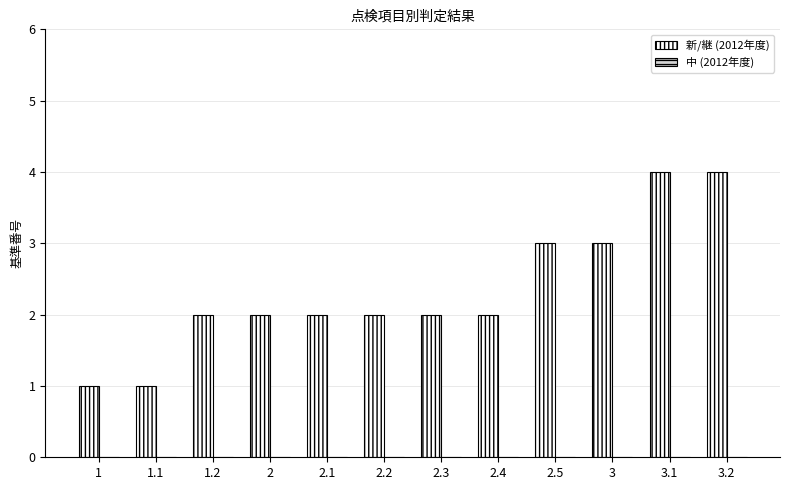

What is the greatest value displayed?

4